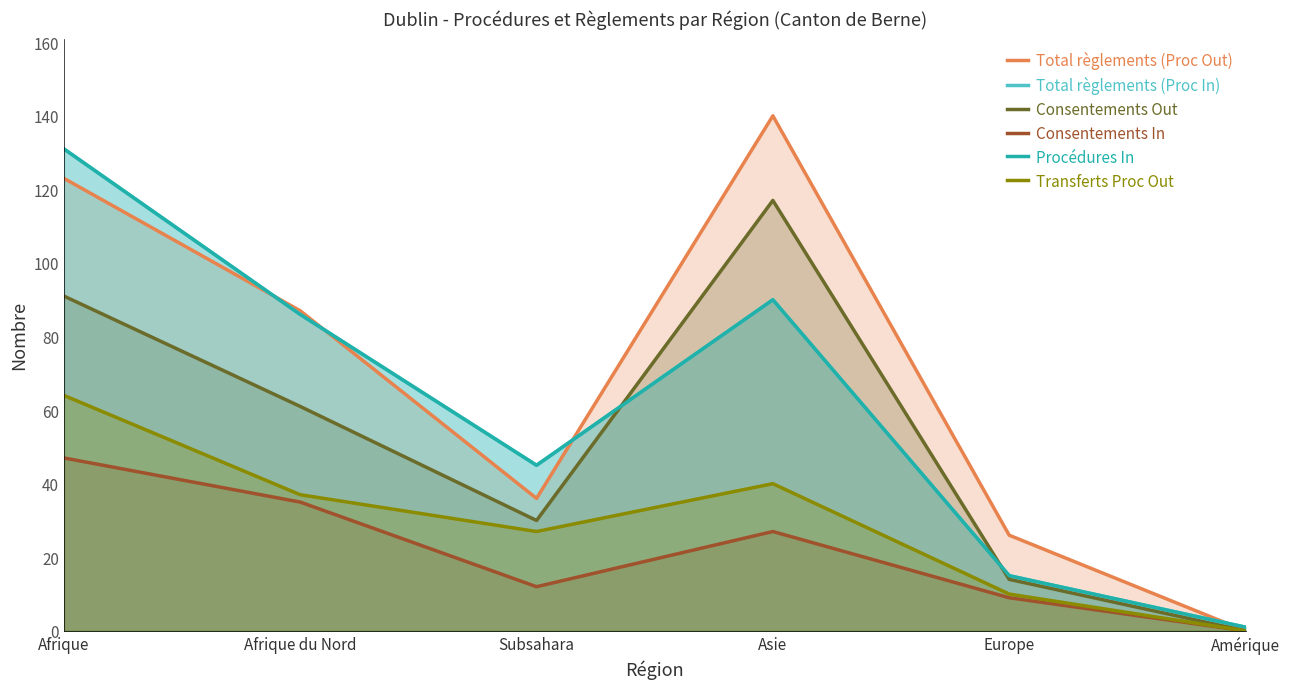

Reading right to left, list all the values displayed in this chart.

Total règlements (Proc Out): Amérique=0	Europe=26	Asie=140	Subsahara=36	Afrique du Nord=87	Afrique=123
Total règlements (Proc In): Amérique=1	Europe=15	Asie=90	Subsahara=45	Afrique du Nord=86	Afrique=131
Consentements Out: Amérique=0	Europe=14	Asie=117	Subsahara=30	Afrique du Nord=61	Afrique=91
Consentements In: Amérique=0	Europe=9	Asie=27	Subsahara=12	Afrique du Nord=35	Afrique=47
Procédures In: Amérique=1	Europe=15	Asie=90	Subsahara=45	Afrique du Nord=86	Afrique=131
Transferts Proc Out: Amérique=0	Europe=10	Asie=40	Subsahara=27	Afrique du Nord=37	Afrique=64